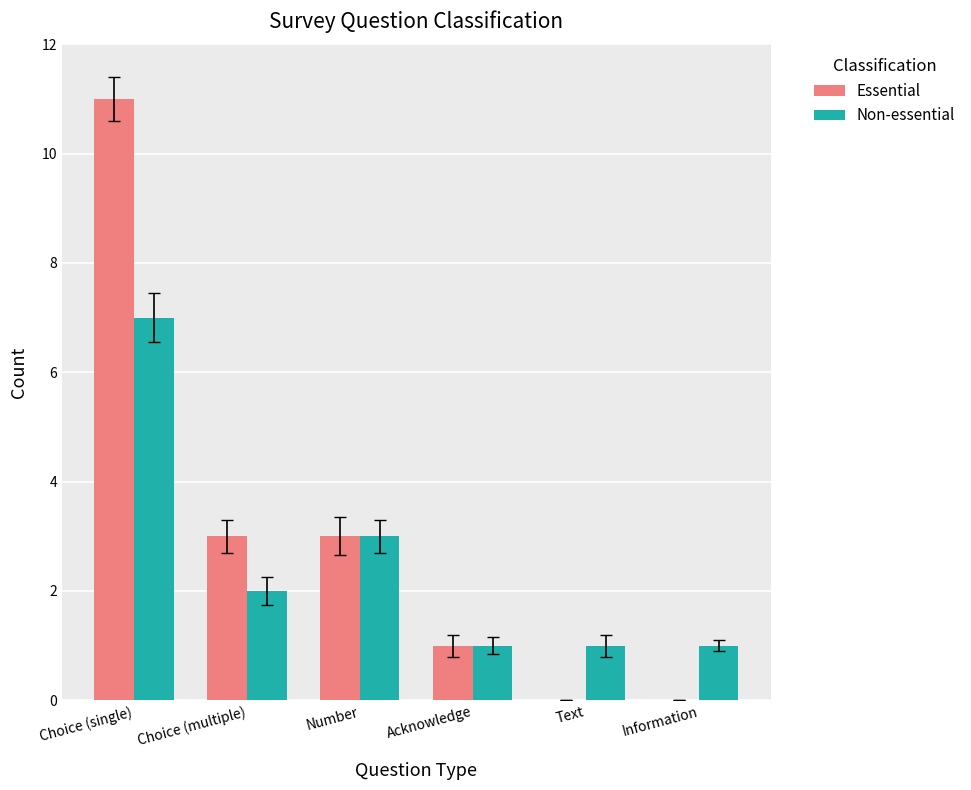

The value of Essential at Choice (multiple) is 3. True or false?

True